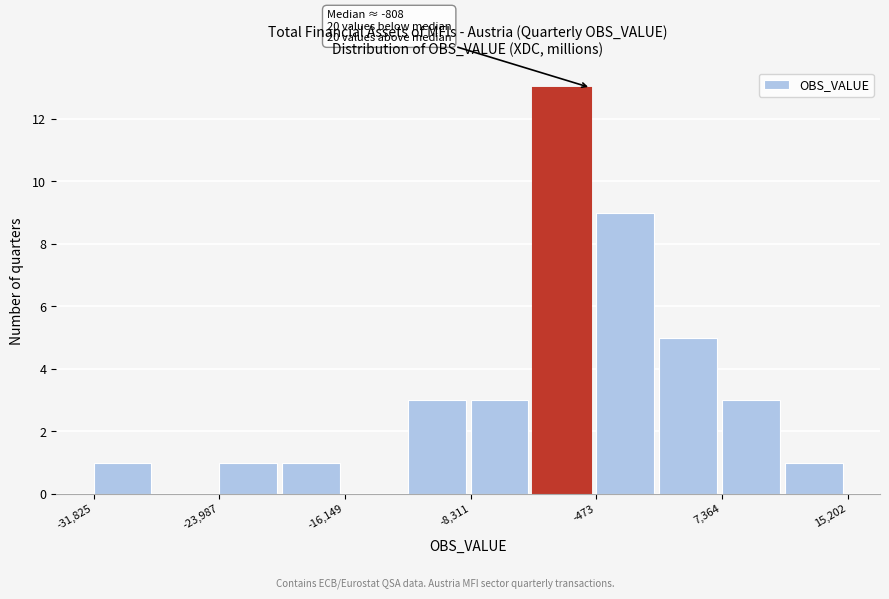

Read against the x-axis, roughly where is the centre of the tallest bar?

-3000